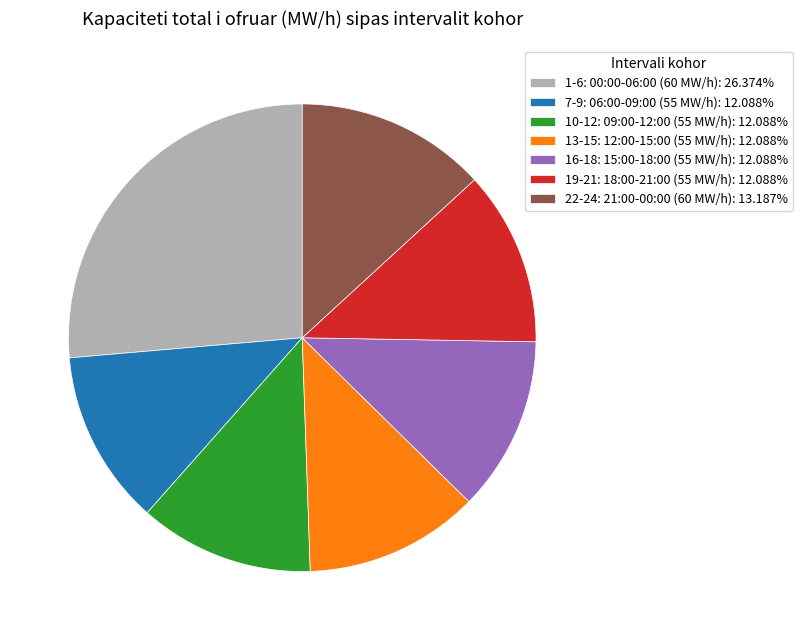

Combined, do 7-9: 06:00-09:00 (55 MW/h): 12.088% and 10-12: 09:00-12:00 (55 MW/h): 12.088% account for over 50%?

No